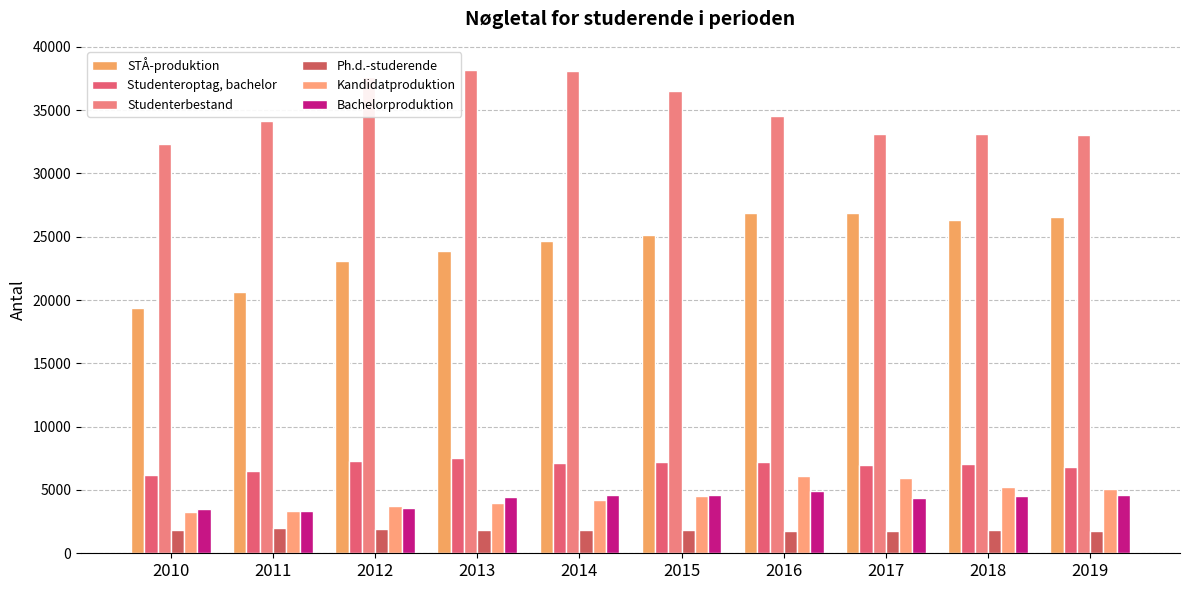

True or false: Bachelorproduktion has a value of 5235.9 at 2011.

False